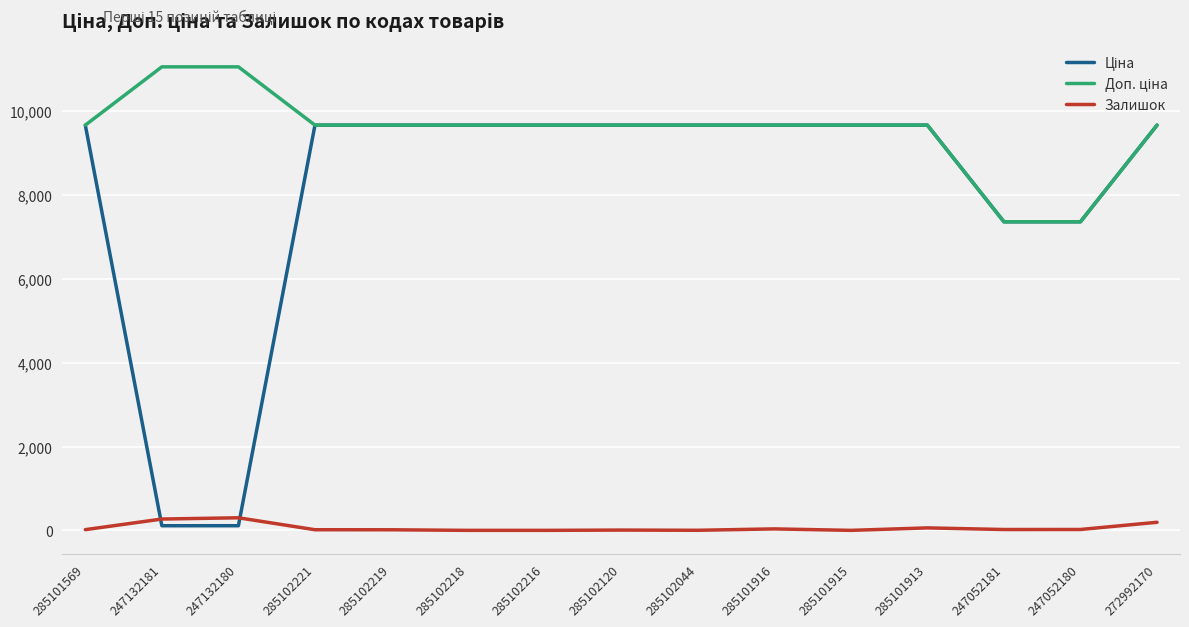

What is the maximum value for Залишок?

300.0